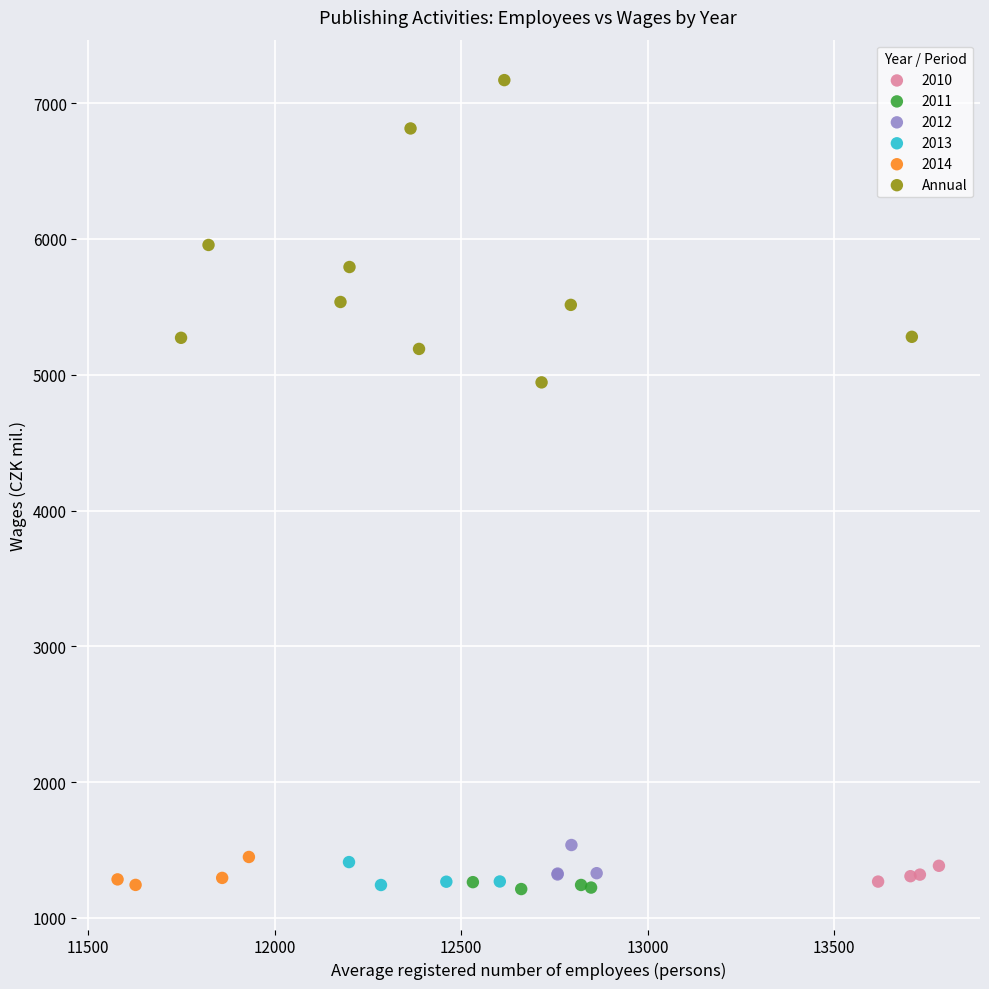

Which series contains the highest Y value?

Annual